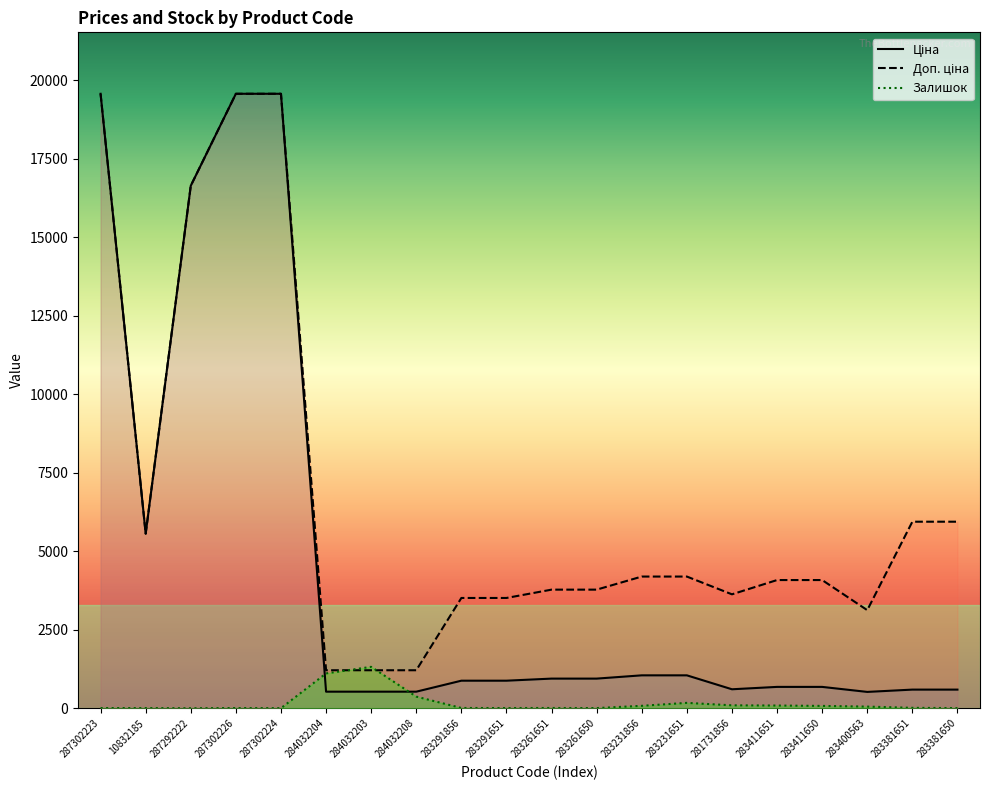

True or false: Ціна has a value of 544.8 at 283231856.

False